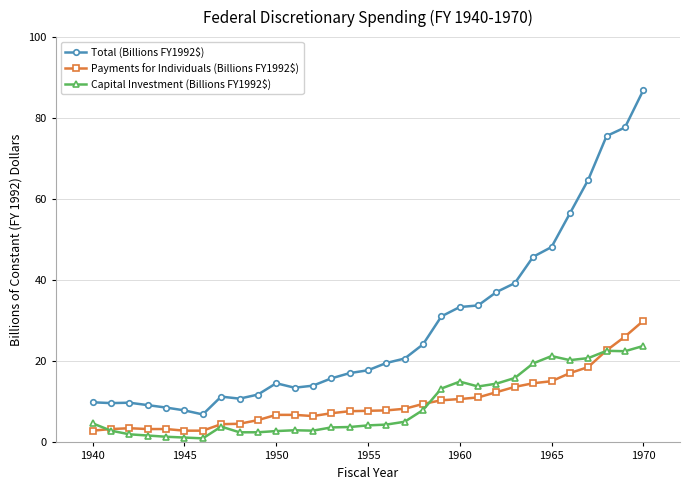

True or false: Payments for Individuals (Billions FY1992$) has more than 0 points higher than both neighbors.

True